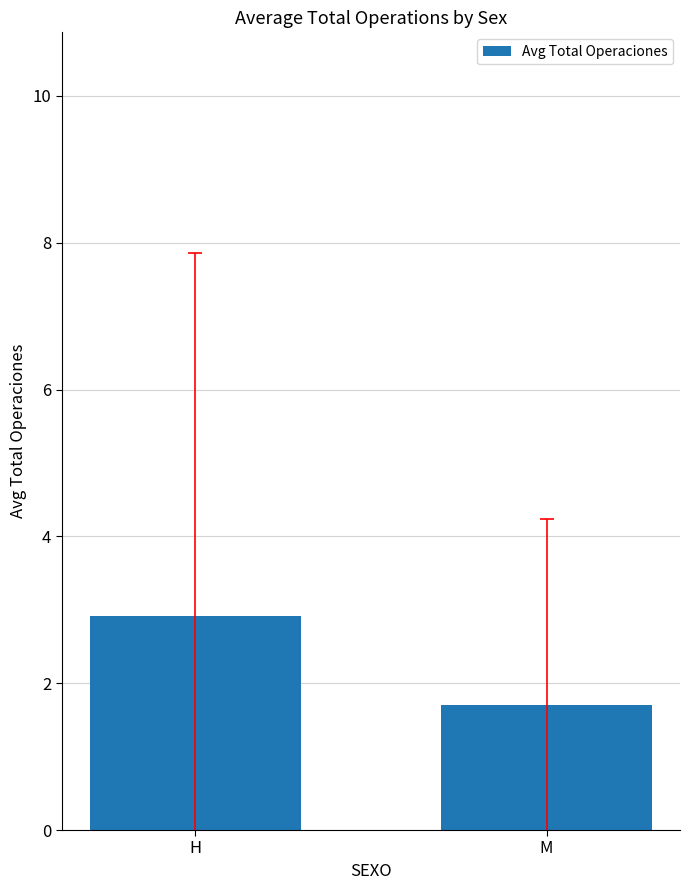

What is the ratio of the value at H to the value at M?

1.7